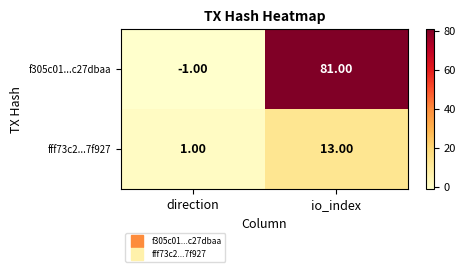

At which label does f305c01...c27dbaa reach its peak?

io_index